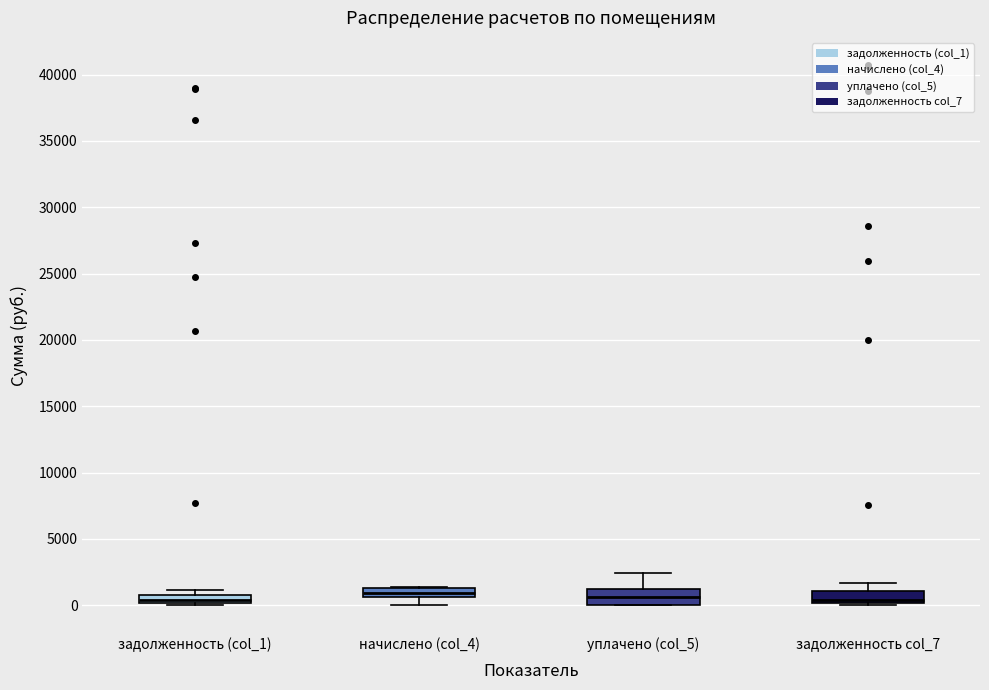

Where does the upper whisker of the box for уплачено (col_5) end on the y-axis? The values are not printed on the chart, so give them approximately, as read against the axis.

2500